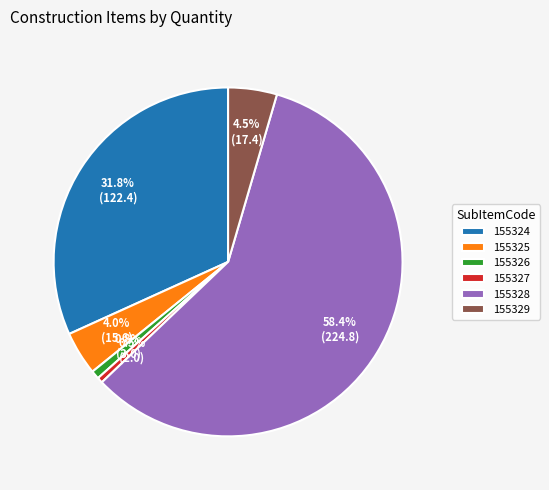

How much of the chart is everything except 155327?

99.5%